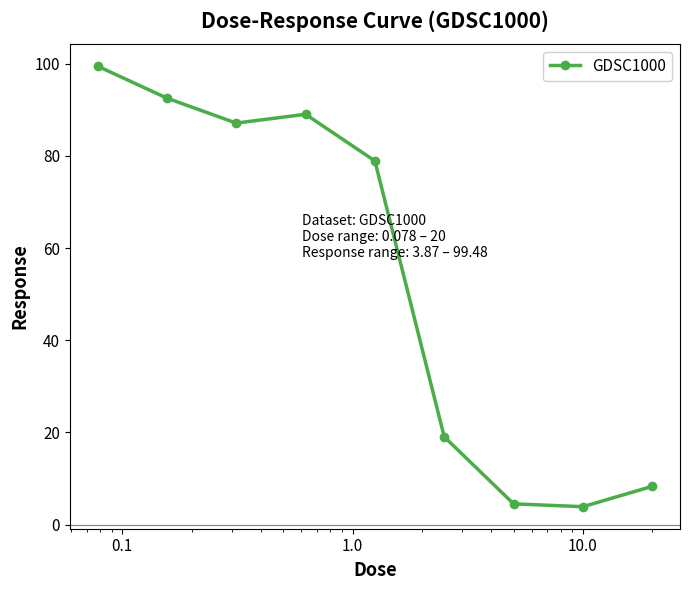

Reading left to right, list all the values displayed in this chart.

99.5	92.5	87.1	89.0	78.9	19.0	4.5	3.9	8.3